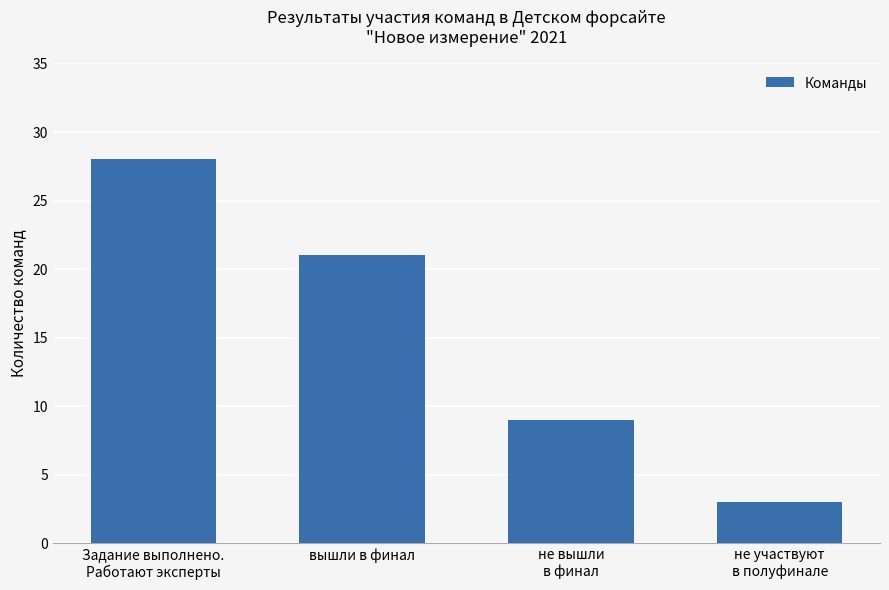

List the labels in order of value, smallest first.

не участвуют
в полуфинале, не вышли
в финал, вышли в финал, Задание выполнено.
Работают эксперты